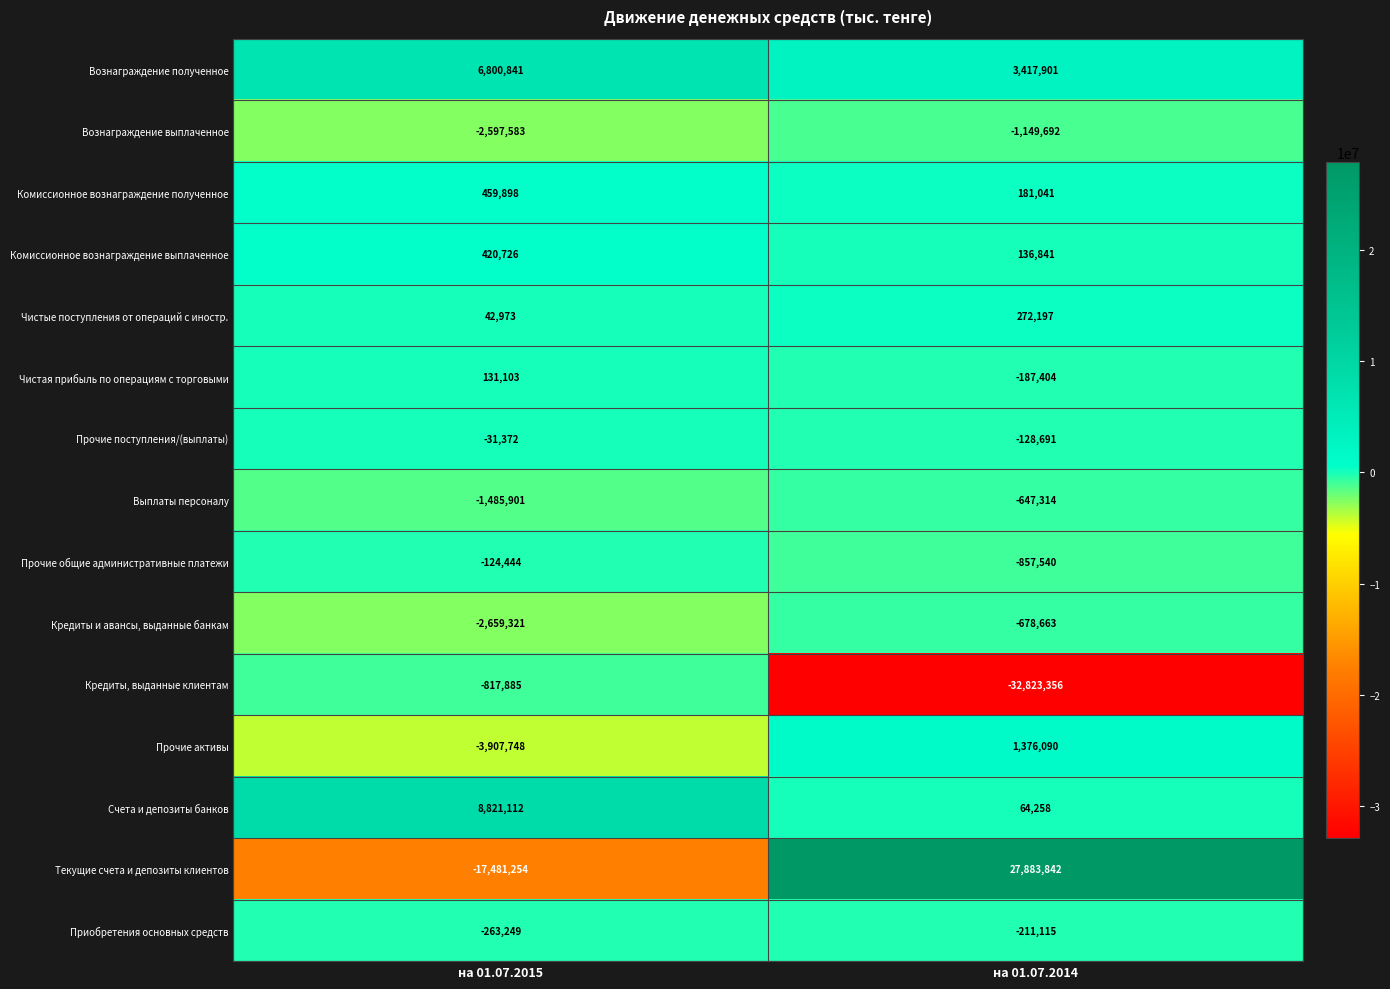

Is it true that Прочие поступления/(выплаты) equals -213249 at на 01.07.2014?

False